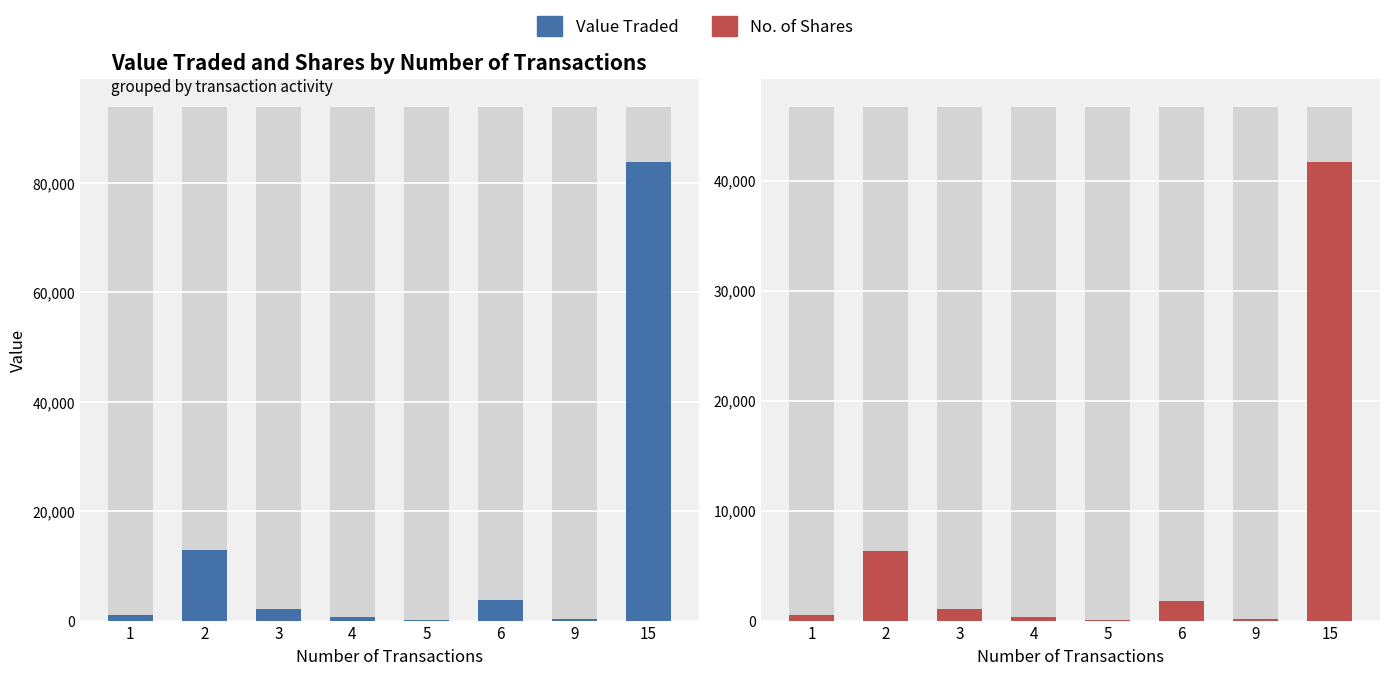

What is the total value across all series at 15?

125614